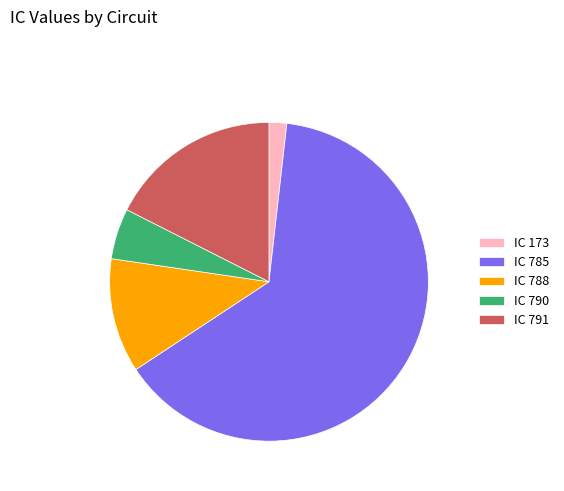

Does IC 785 represent more than half of the total?

Yes